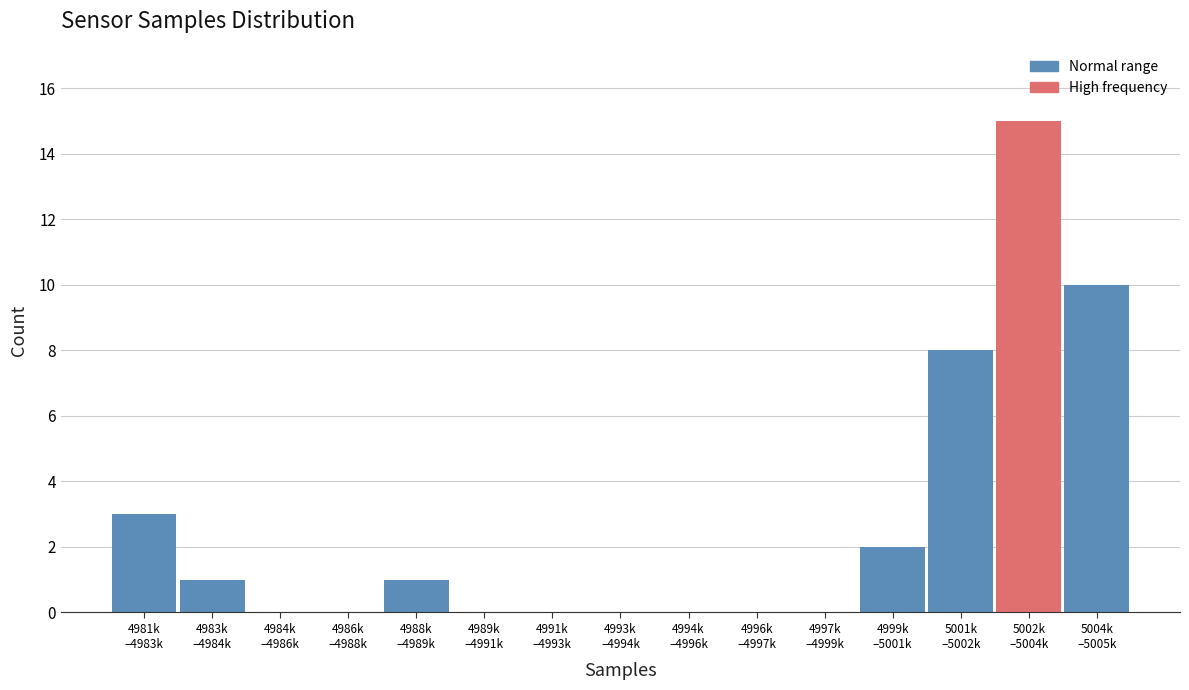

What is the sum of all values?

40